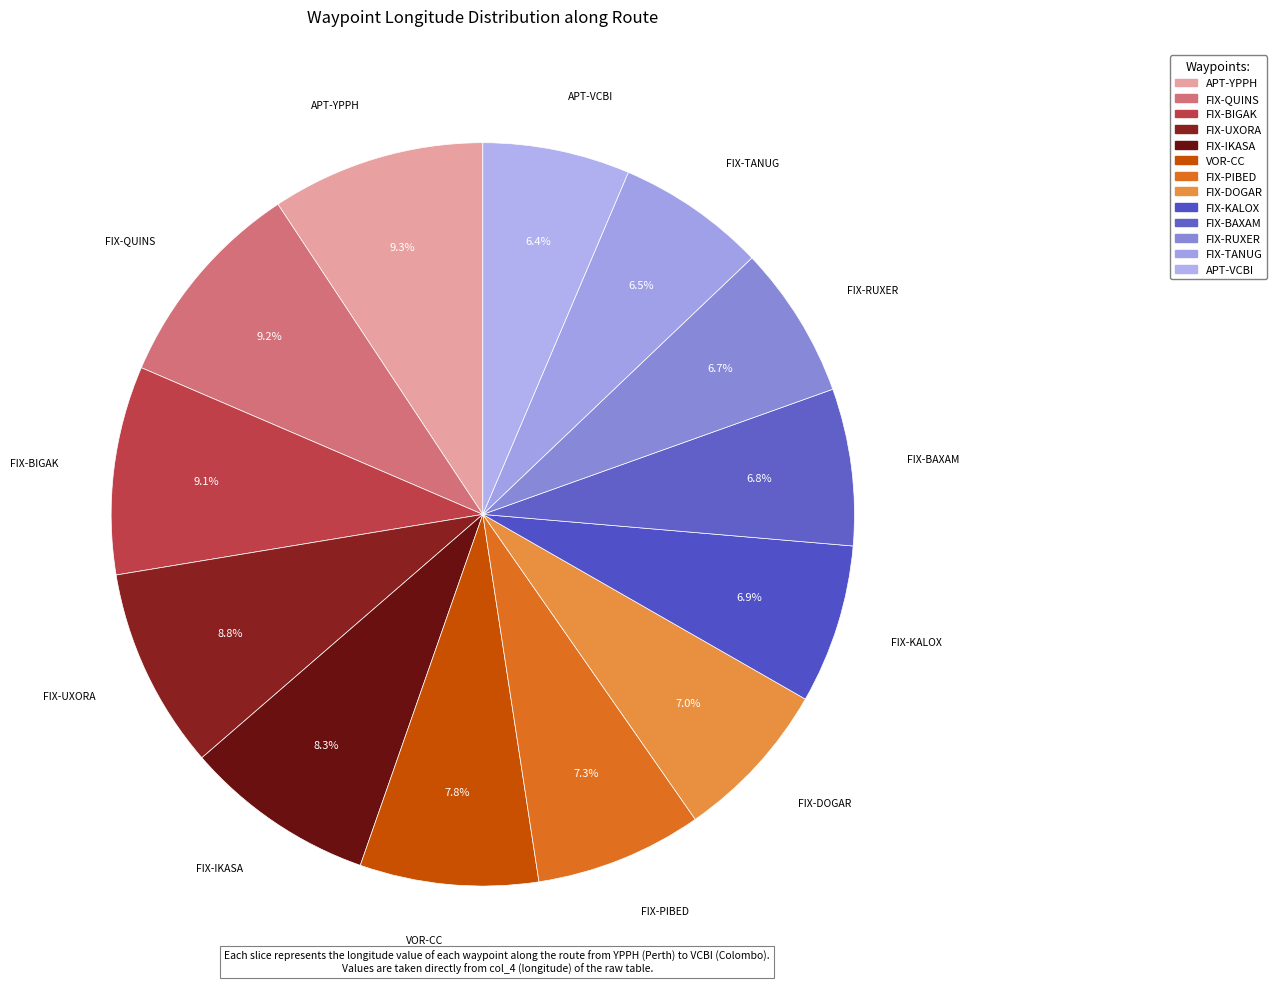

Which slice is the largest?

APT-YPPH